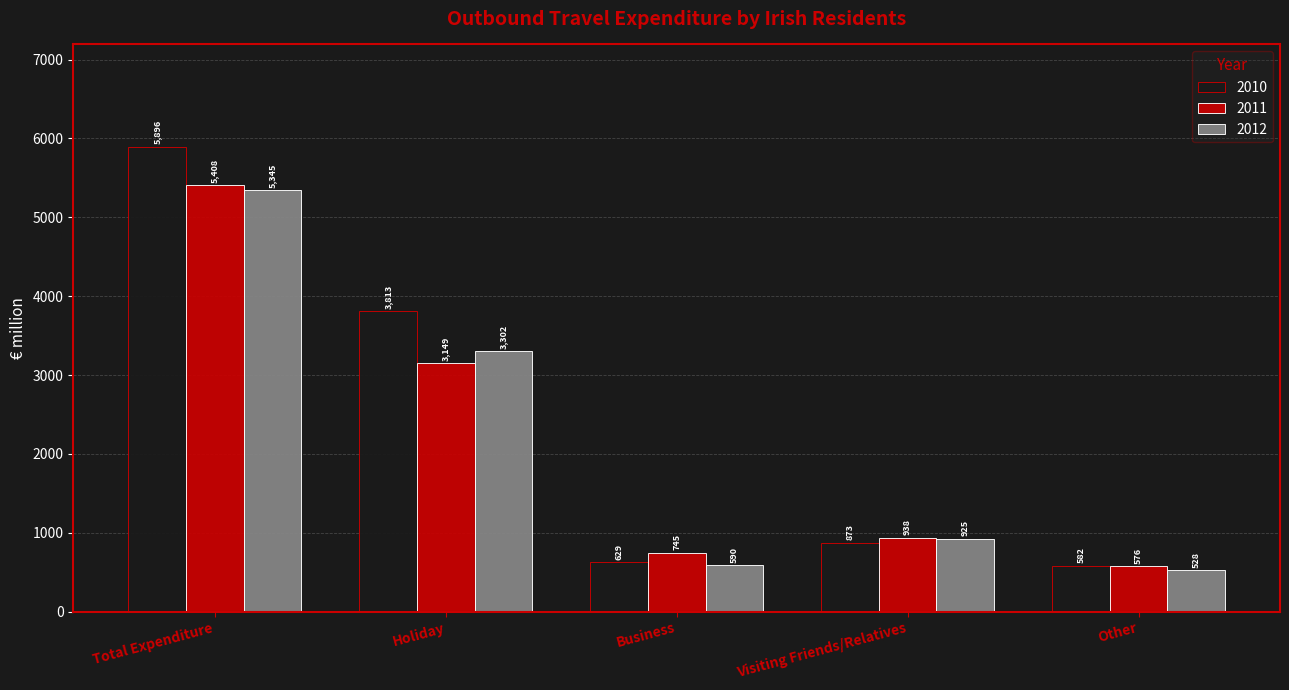

At which label does 2010 first exceed 872?

Total Expenditure